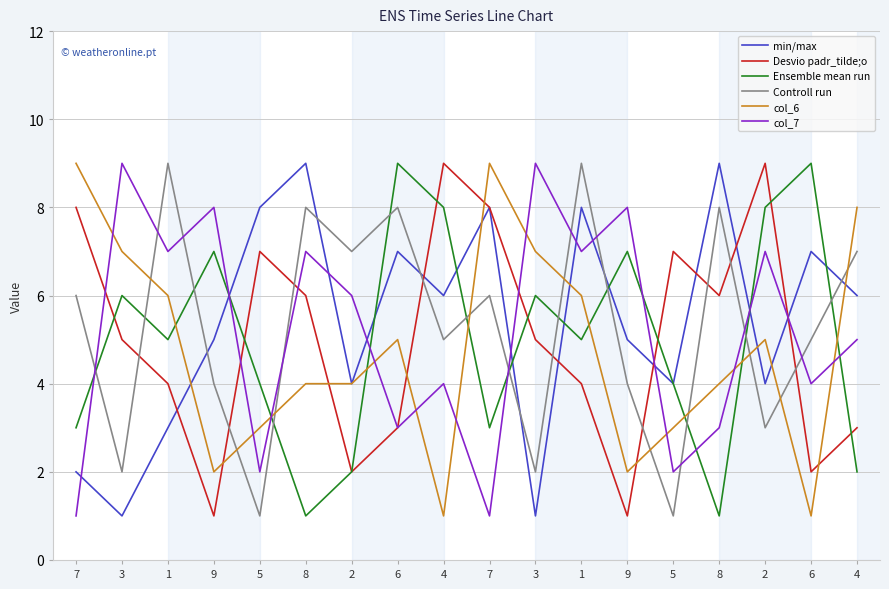

At which category does Ensemble mean run reach its first local valley?

1